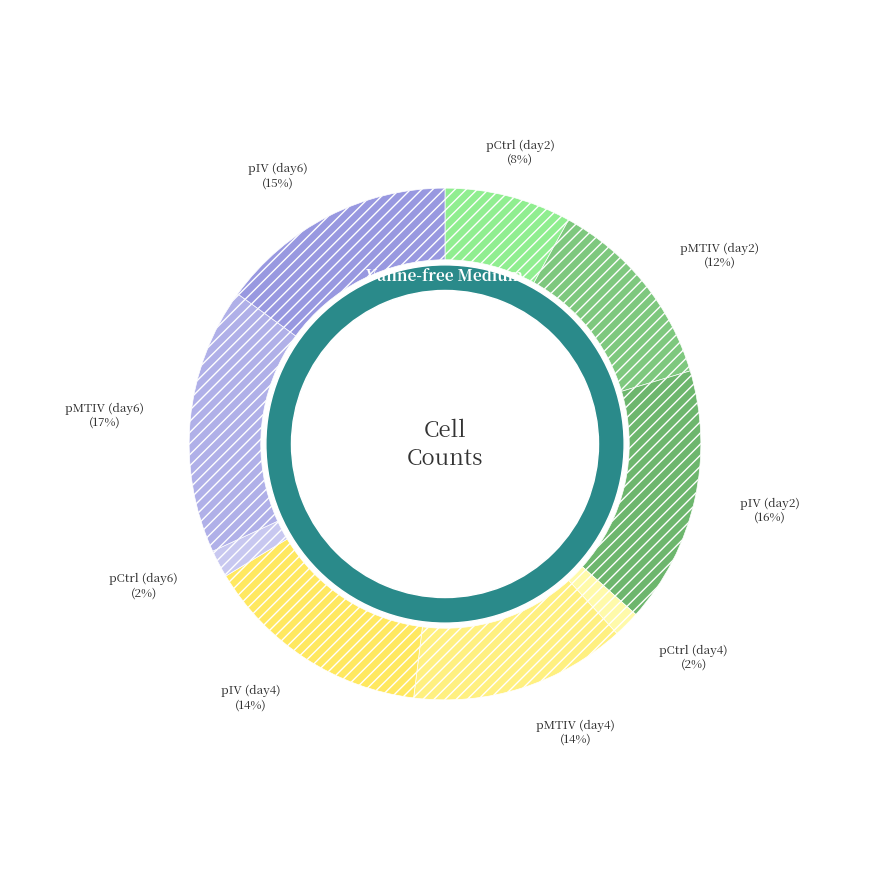

To the nearest percent, what is the average slice percentage?

11%